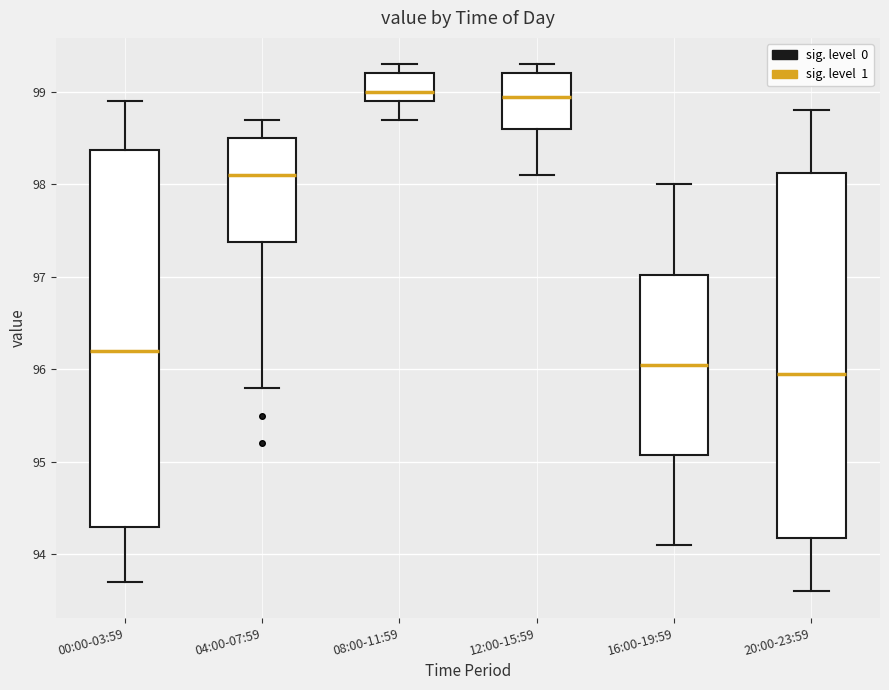

Comparing the boxes themselves (not the whiskers), which one is the tallest?

00:00-03:59